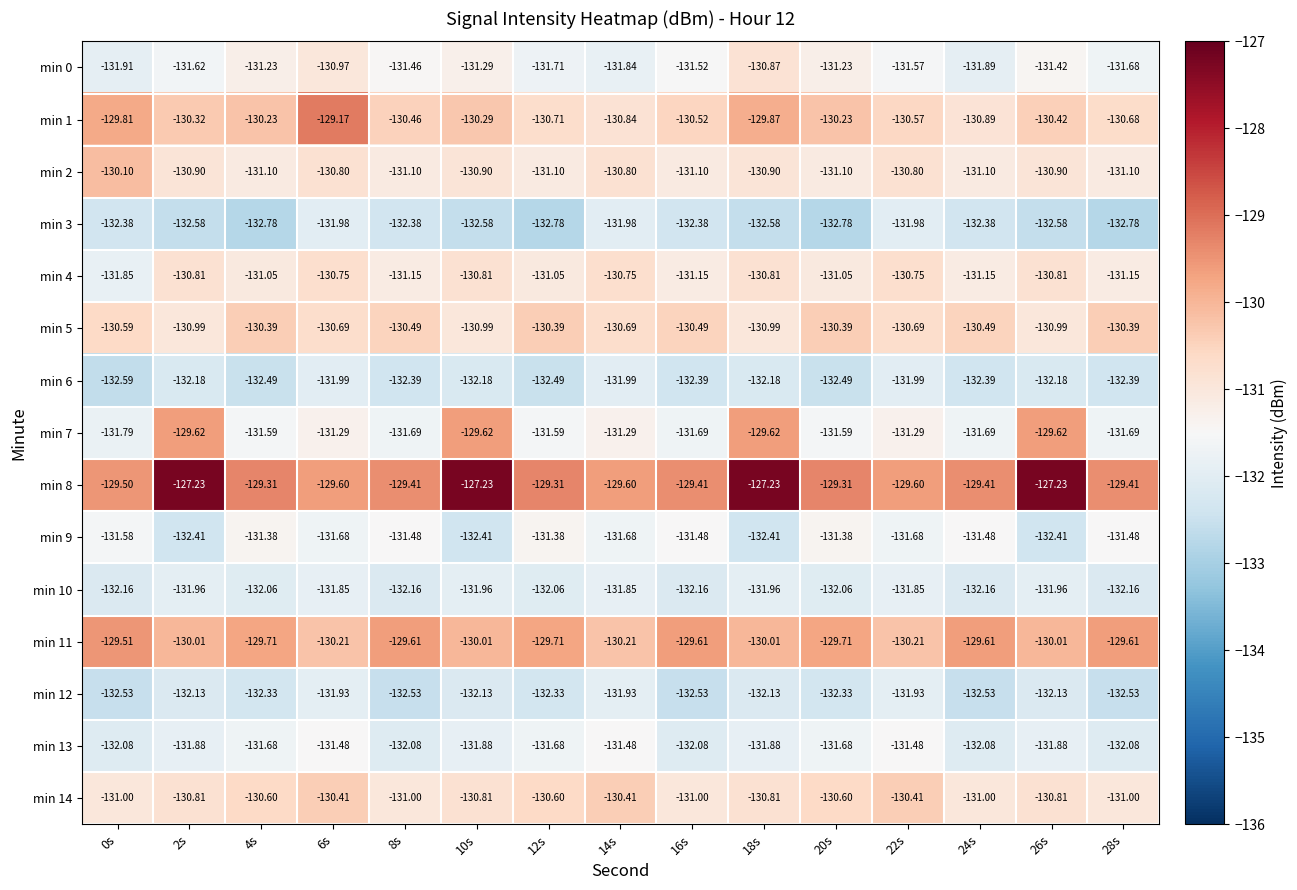

Is the value of min 4 at 24s greater than the value of min 5 at 0s?

No